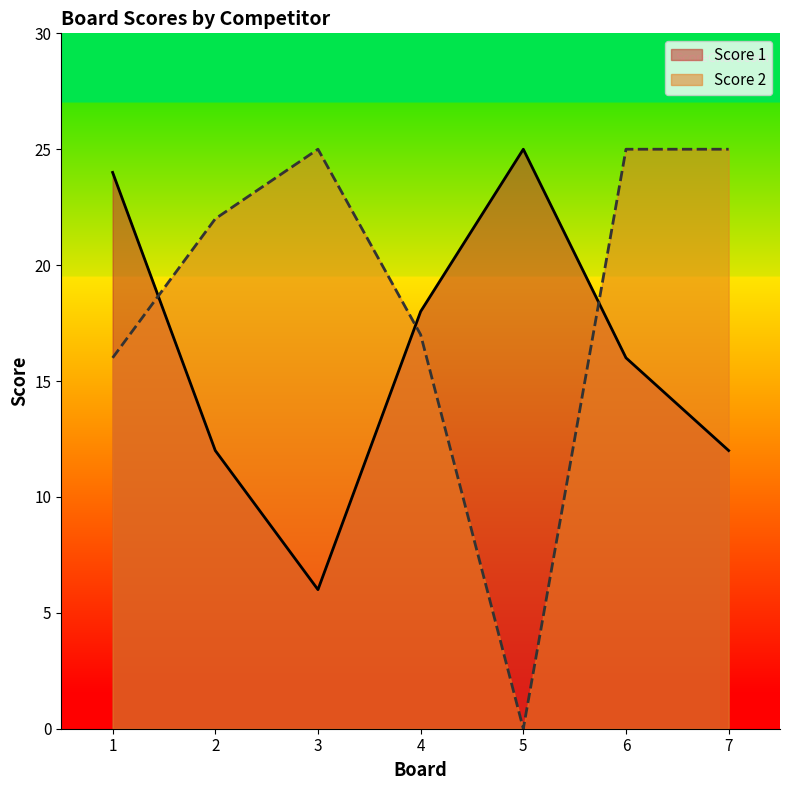

Between 5 and 7, which is larger?

5